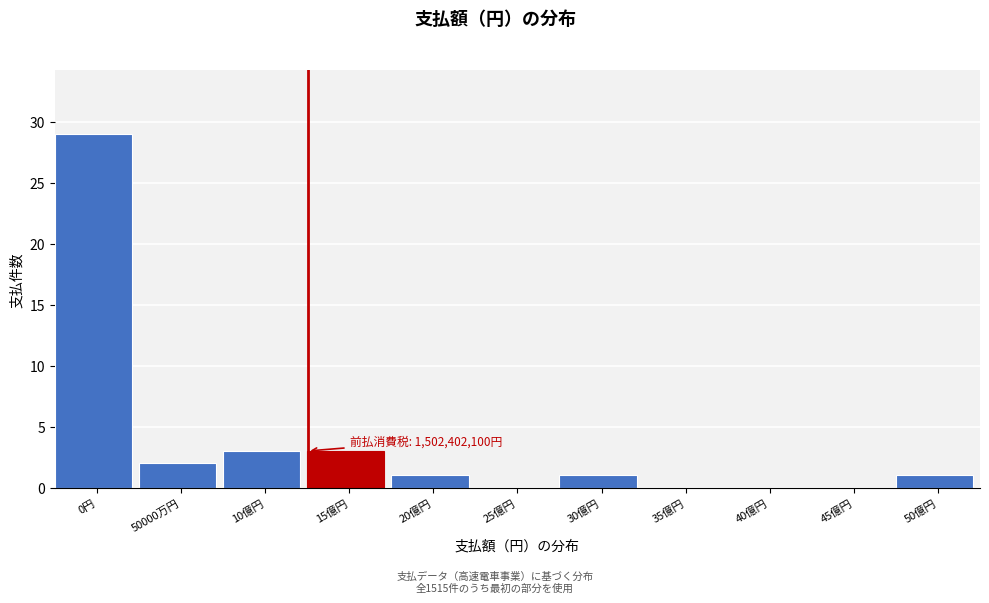

Reading right to left, what are all the values shown in this chart?

50億円=1	45億円=0	40億円=0	35億円=0	30億円=1	25億円=0	20億円=1	15億円=3	10億円=3	50000万円=2	0円=29